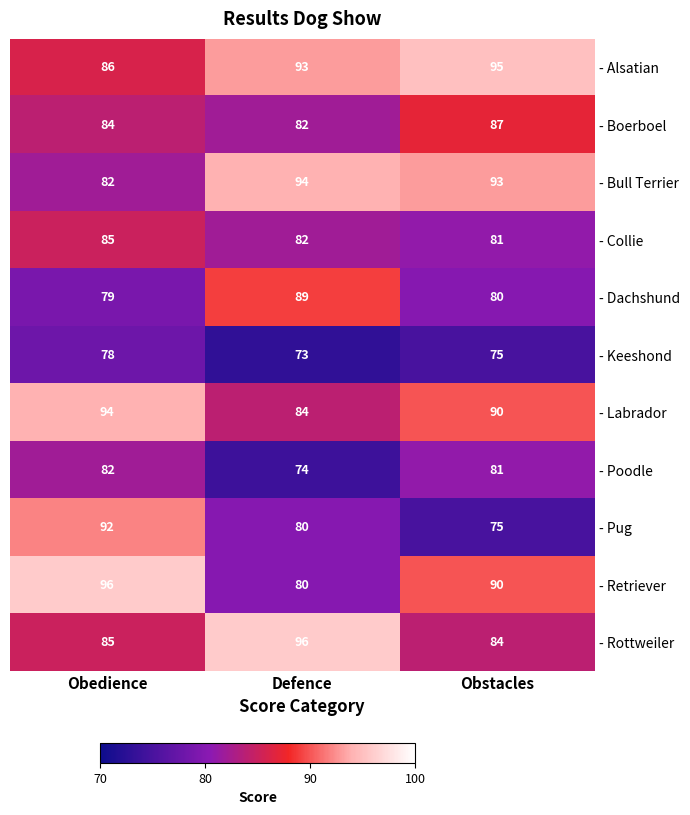

Rank the categories by - Poodle value from lowest to highest.

Defence, Obstacles, Obedience